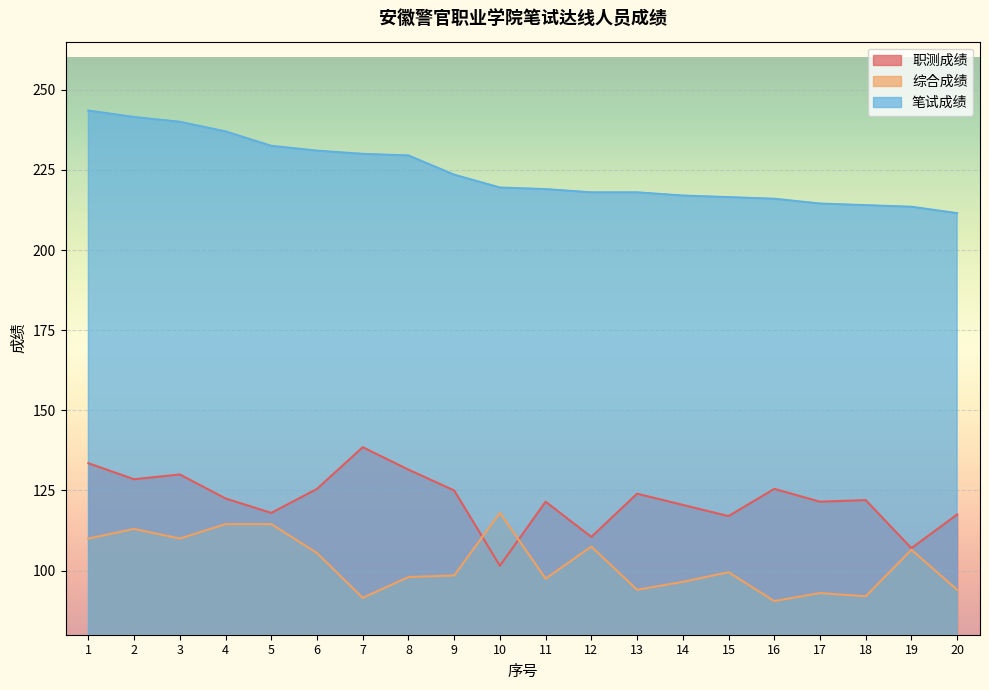

Reading left to right, transcribe all the data shown in this chart.

职测成绩: 1=133.5	2=128.5	3=130.0	4=122.5	5=118.0	6=125.5	7=138.5	8=131.5	9=125.0	10=101.5	11=121.5	12=110.5	13=124.0	14=120.5	15=117.0	16=125.5	17=121.5	18=122.0	19=107.0	20=117.5
综合成绩: 1=110.0	2=113.0	3=110.0	4=114.5	5=114.5	6=105.5	7=91.5	8=98.0	9=98.5	10=118.0	11=97.5	12=107.5	13=94.0	14=96.5	15=99.5	16=90.5	17=93.0	18=92.0	19=106.5	20=94.0
笔试成绩: 1=243.5	2=241.5	3=240.0	4=237.0	5=232.5	6=231.0	7=230.0	8=229.5	9=223.5	10=219.5	11=219.0	12=218.0	13=218.0	14=217.0	15=216.5	16=216.0	17=214.5	18=214.0	19=213.5	20=211.5